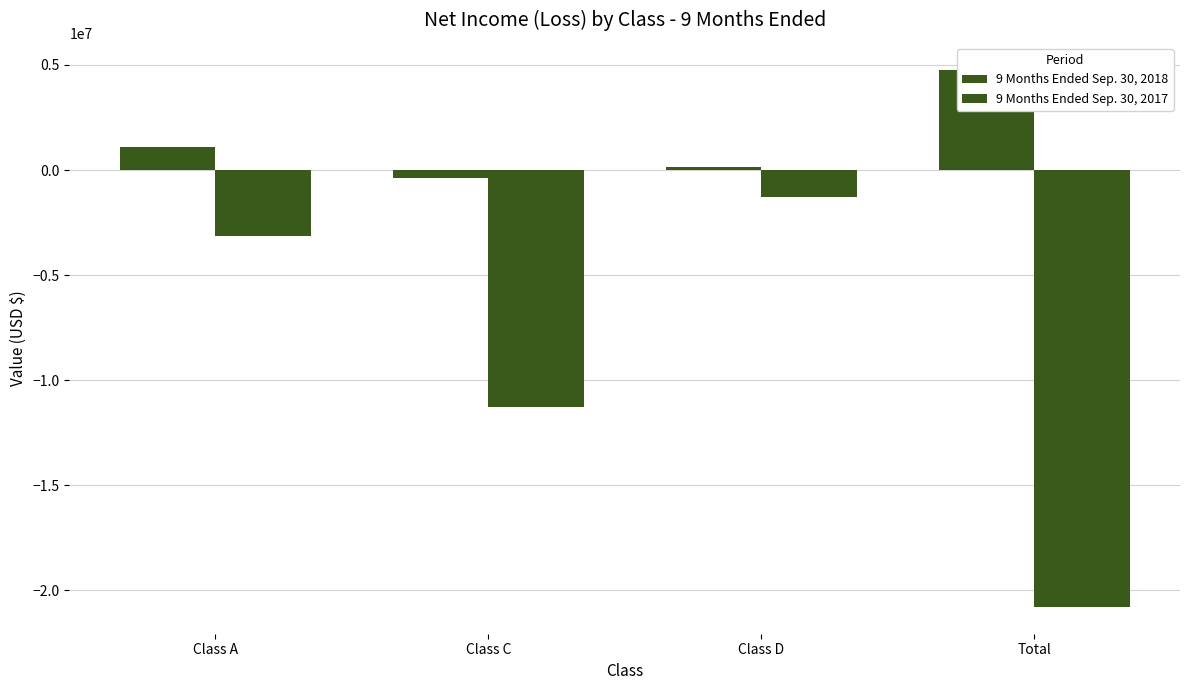

What is the sum of all 9 Months Ended Sep. 30, 2018 values?

5638579